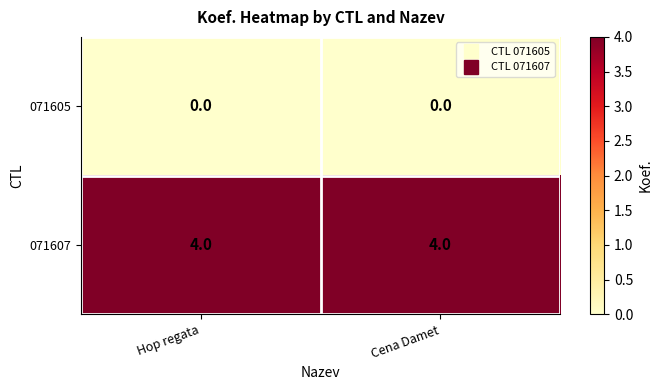

List the series in order of their peak value, lowest first.

071605, 071607